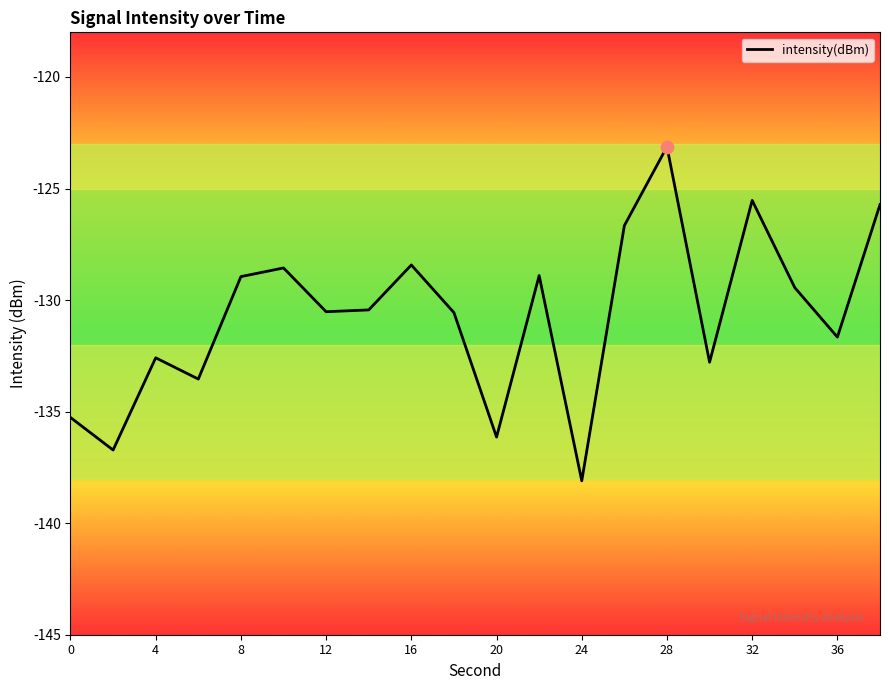

What is the minimum value shown in the chart?

-138.1